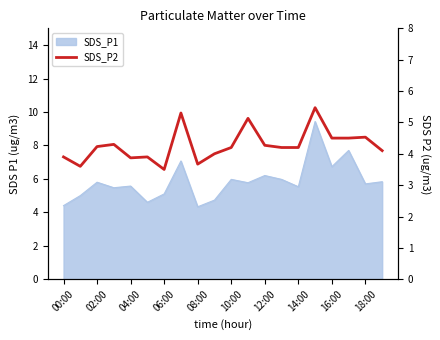

Count the number of values greater than 4.

13